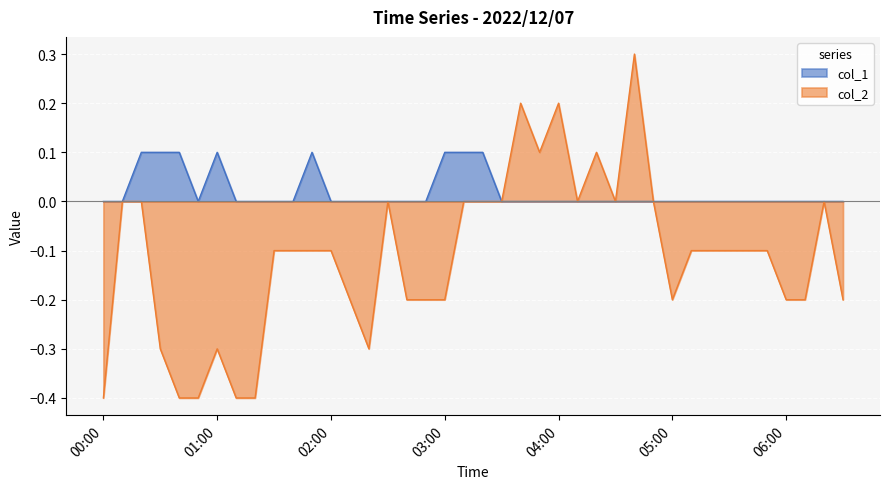

What are all the series names shown in the legend?

col_1, col_2